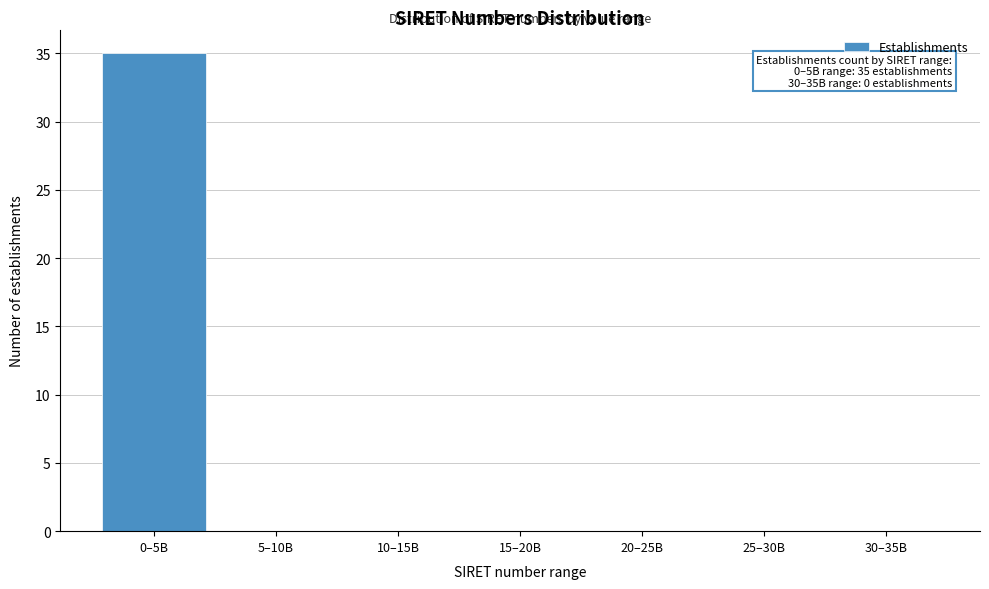

Reading right to left, what are all the values shown in this chart?

30–35B=0	25–30B=0	20–25B=0	15–20B=0	10–15B=0	5–10B=0	0–5B=35